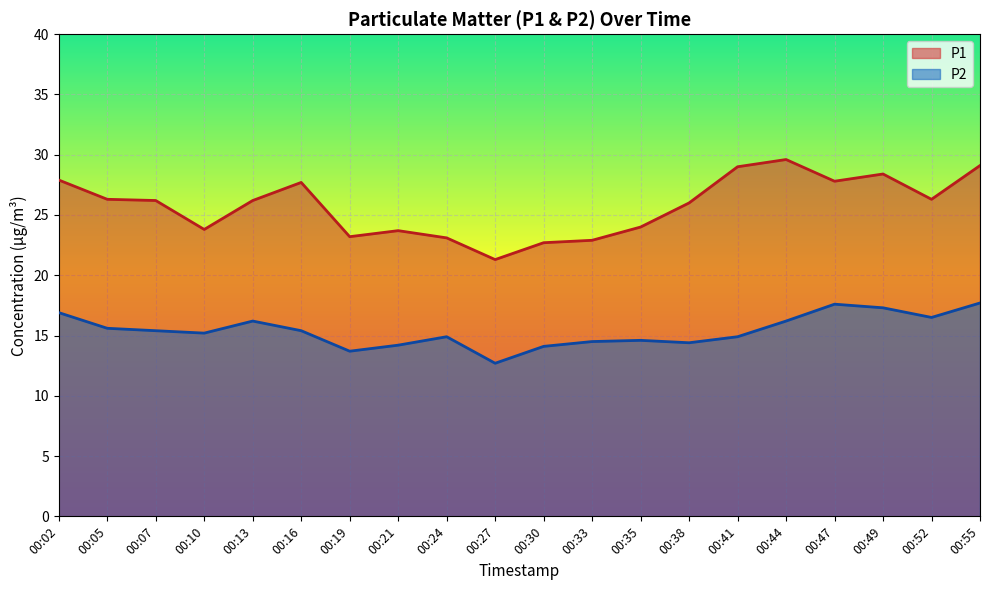

What is the difference between the P1 values at 00:27 and 00:30?

1.4